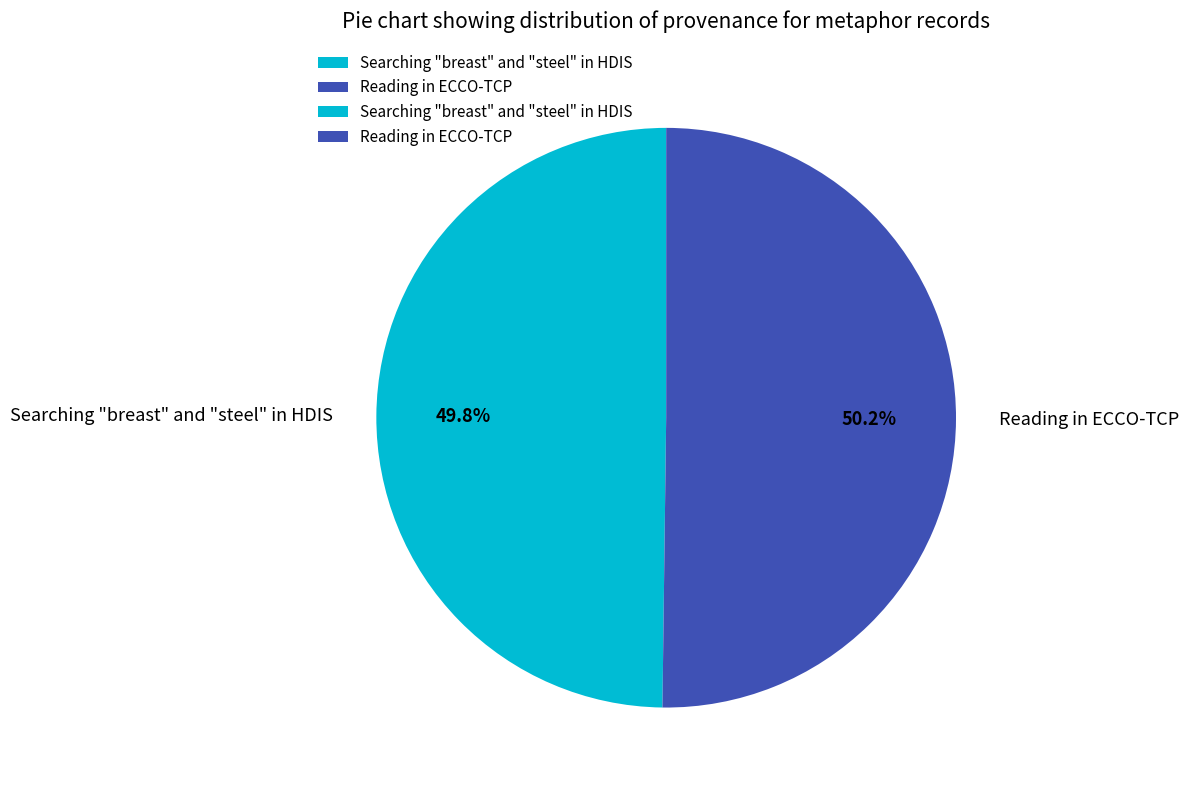

True or false: Searching "breast" and "steel" in HDIS accounts for 55% of the total.

False